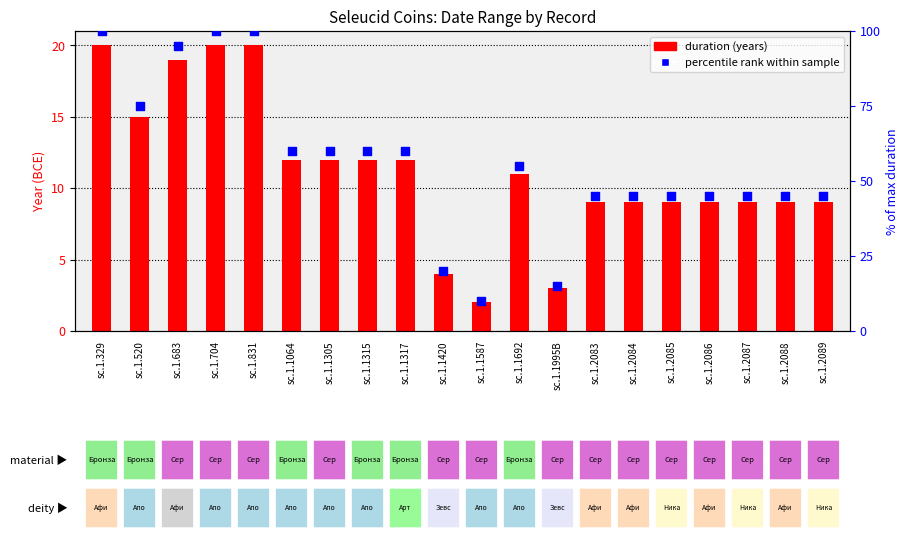

Is the value of percentile rank within sample at sc.1.1587 greater than the value of duration (years) at sc.1.2085?

Yes